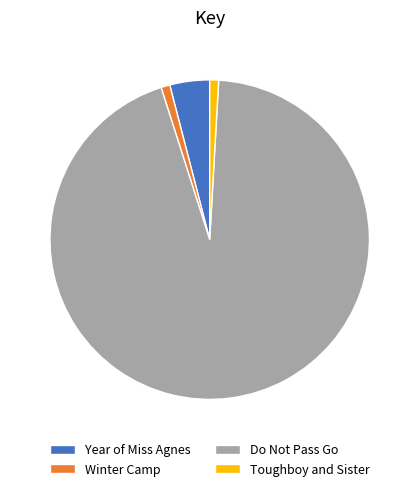

Is the sum of Year of Miss Agnes and Toughboy and Sister greater than half?

No